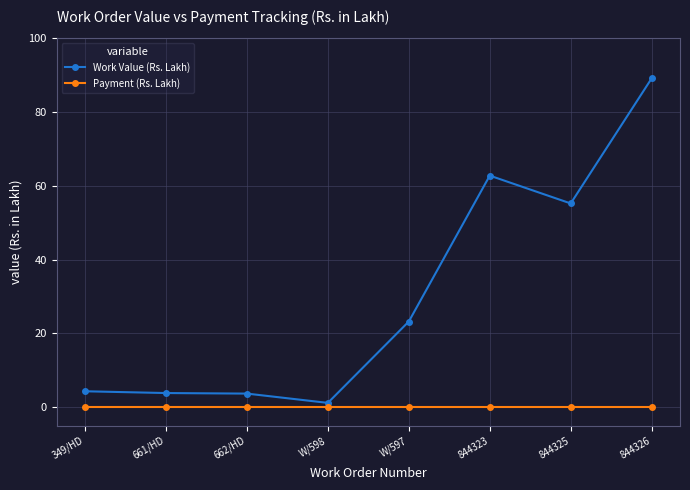

In Work Value (Rs. Lakh), how many points are higher than both neighbors (excluding endpoints)?

1